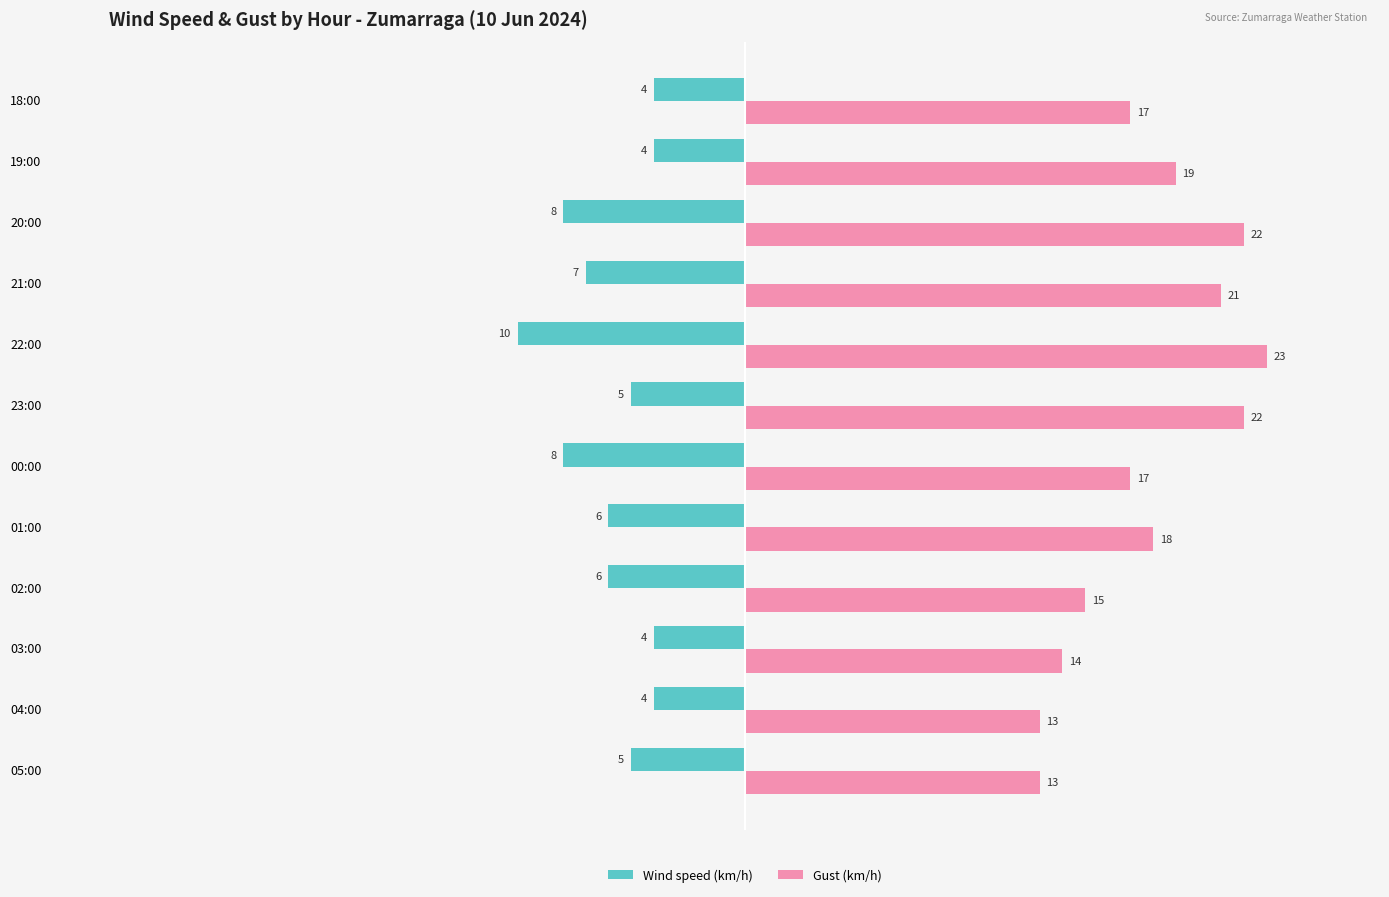

What is the smallest value displayed?

-10